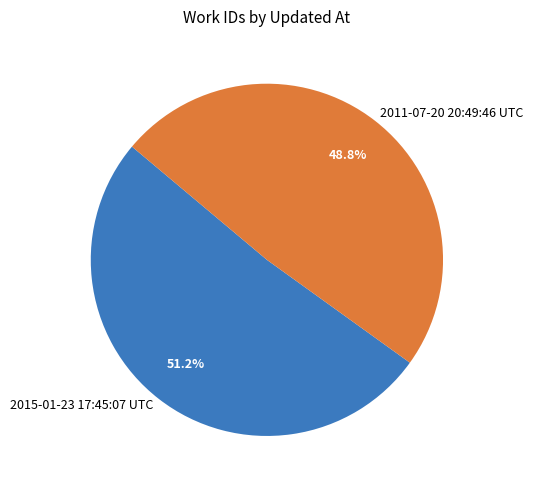

How much of the chart is everything except 2015-01-23 17:45:07 UTC?

48.8%